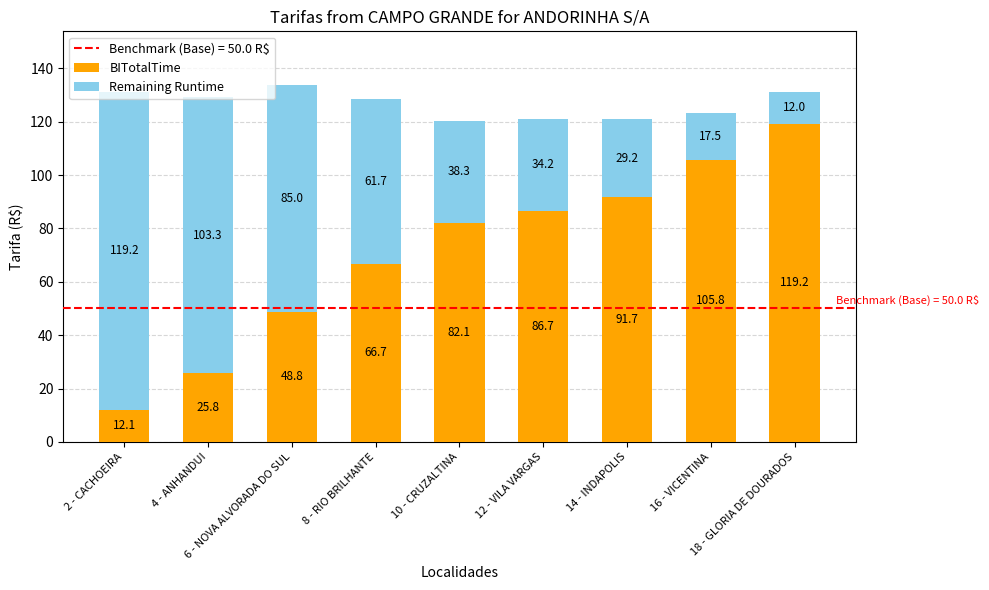

What is the difference between the second highest and minimum values in the BITotalTime series?

93.7